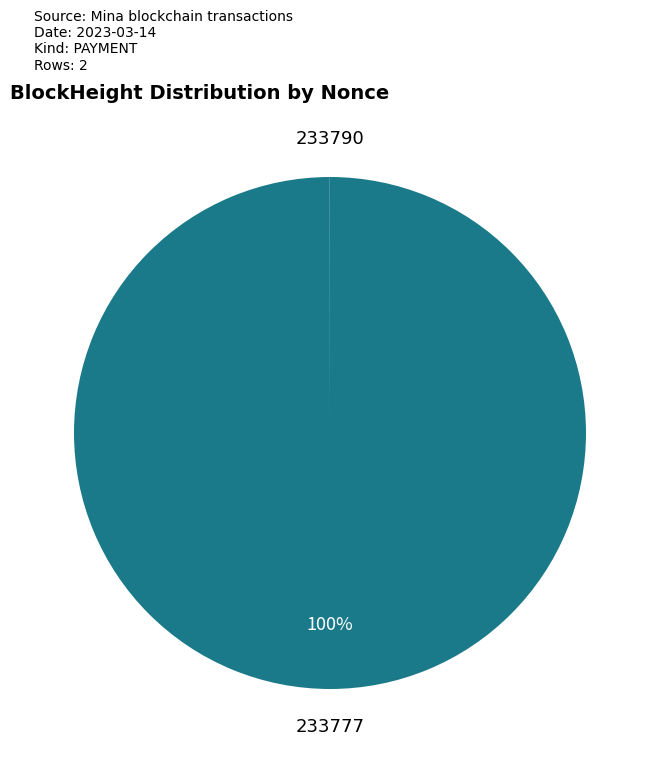

To the nearest percent, what is the difference between the largest and smallest slice percentages?

100%